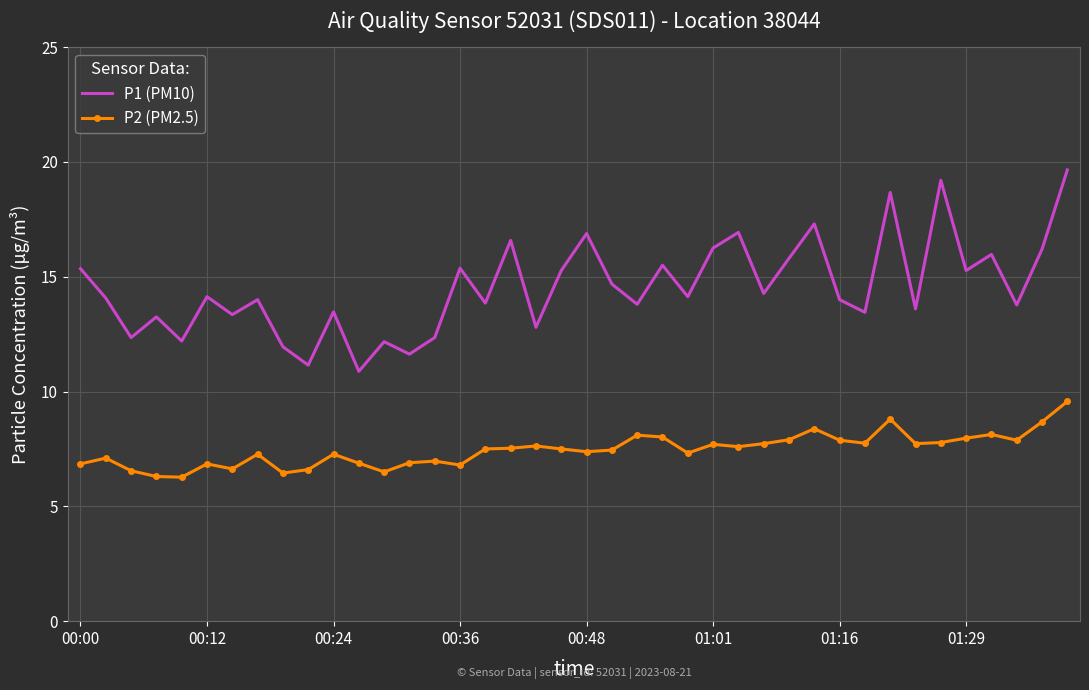

Rank the series by their maximum value, from lowest to highest.

P2 (PM2.5), P1 (PM10)